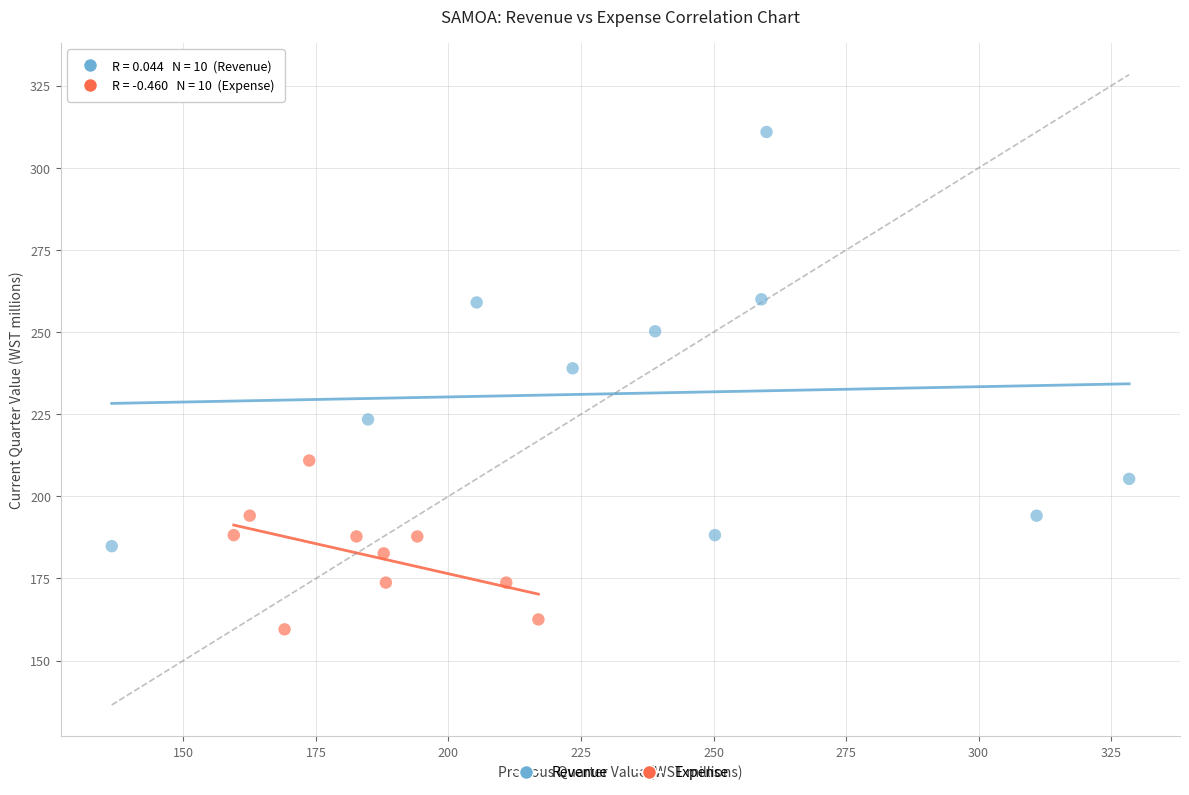

Which series contains the highest Y value?

Revenue